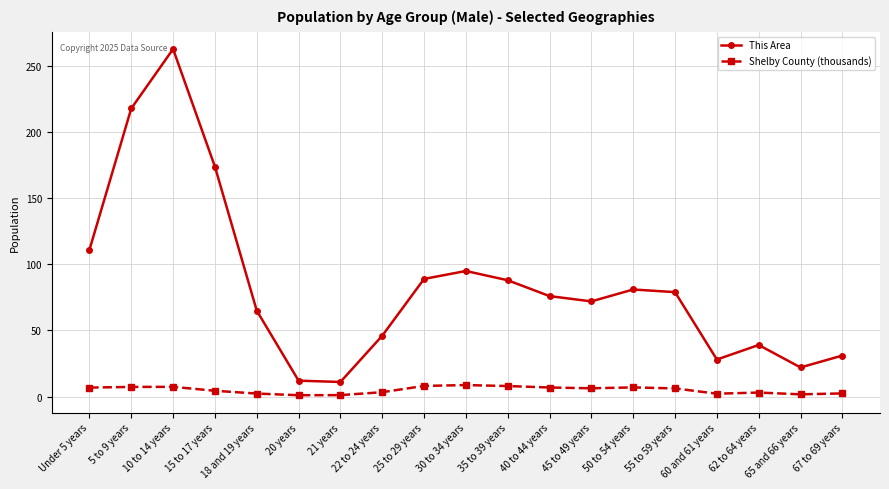

True or false: Shelby County (thousands) and This Area intersect in this chart.

False